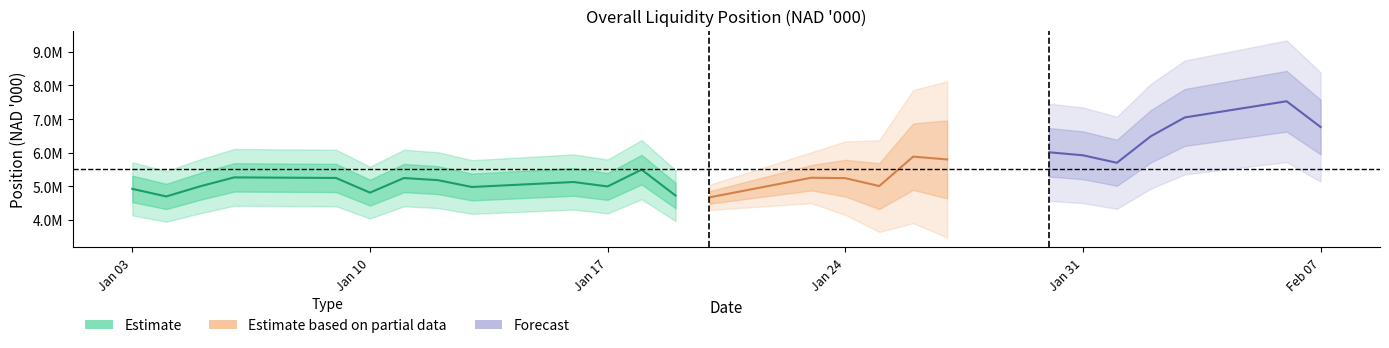

How many interior local peaks does the ratio series have?

7